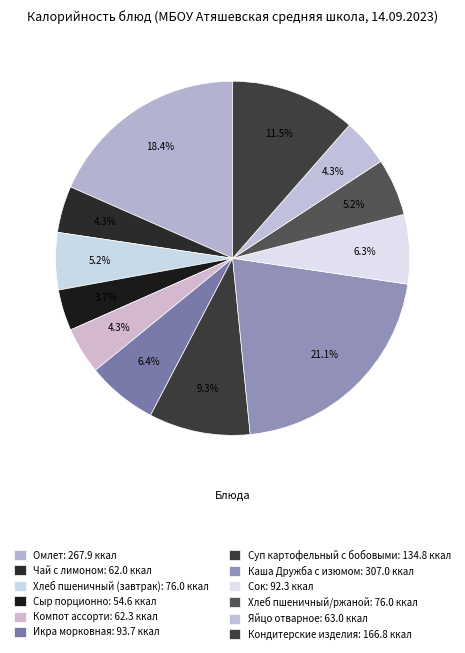

Do Сок and Хлеб пшеничный/ржаной together represent more than half of the pie?

No